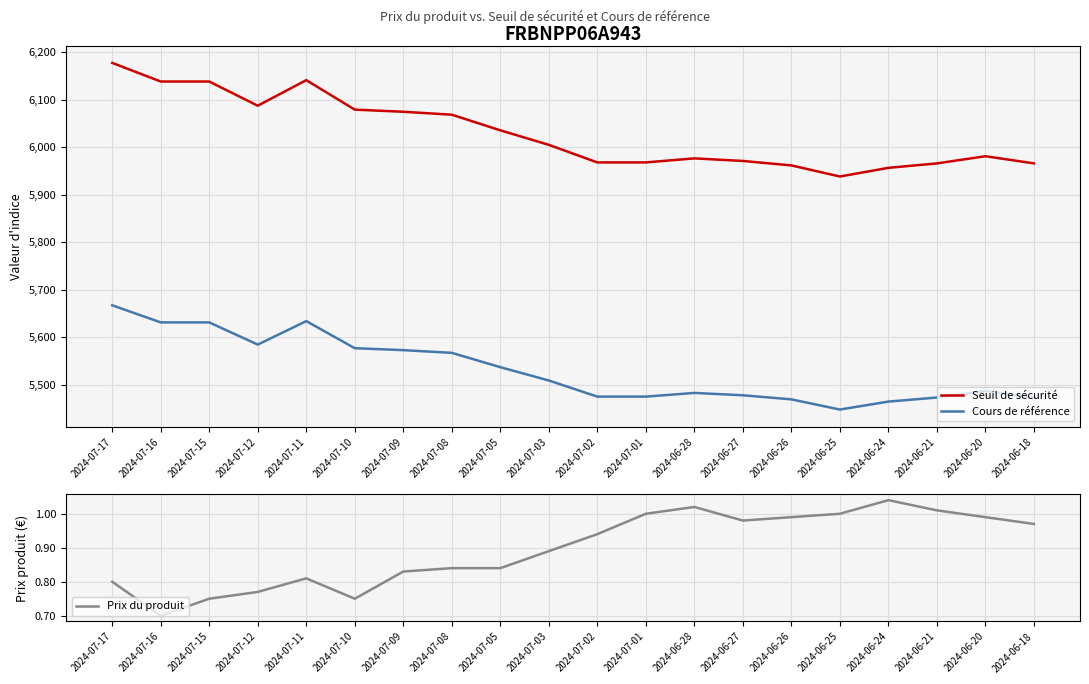

What is the maximum value for Prix du produit?

1.0